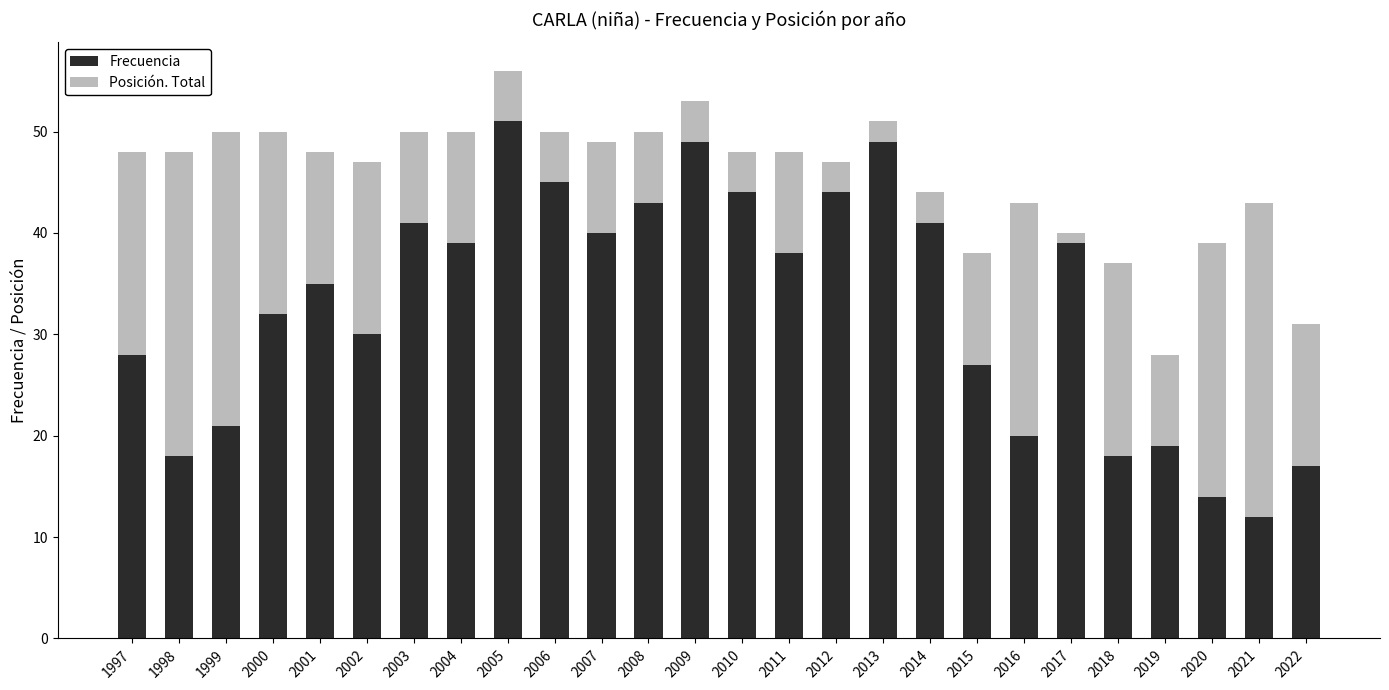

The Frecuencia series shows 26 at 2008. True or false?

False